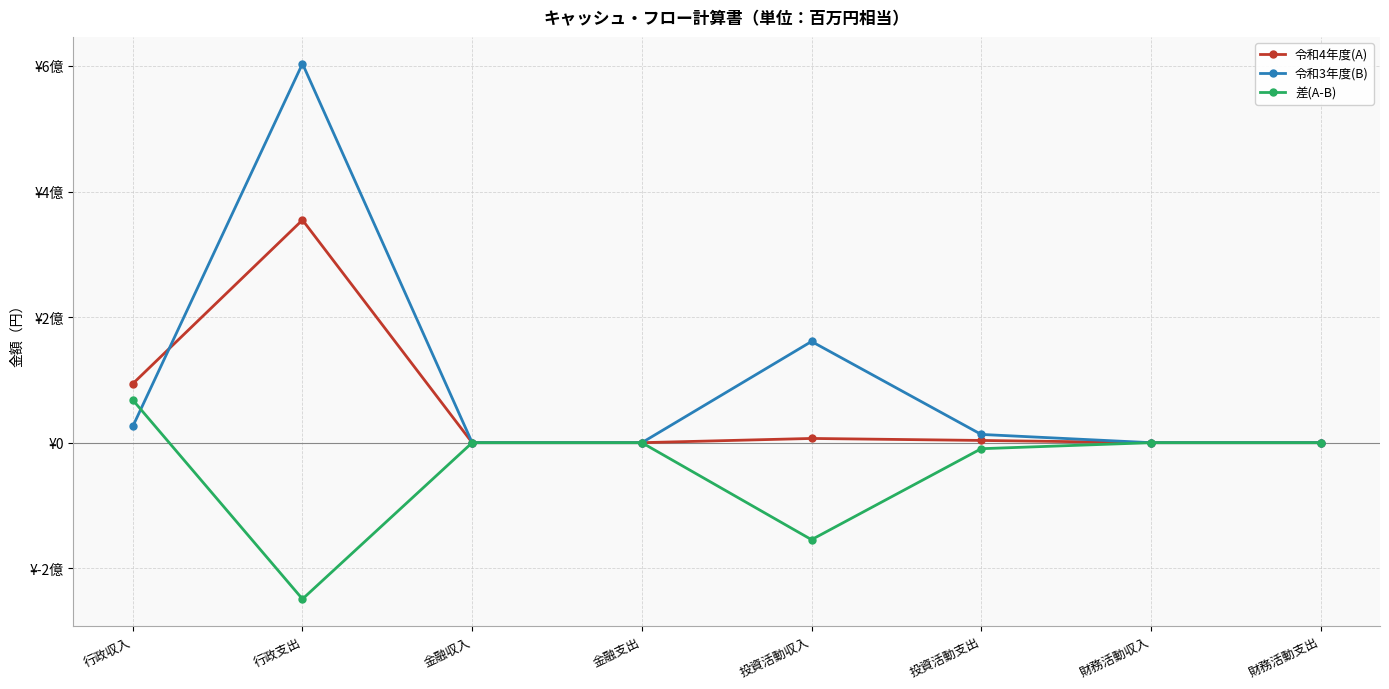

Where is 令和3年度(B) nearest to the value 301795964?

投資活動収入